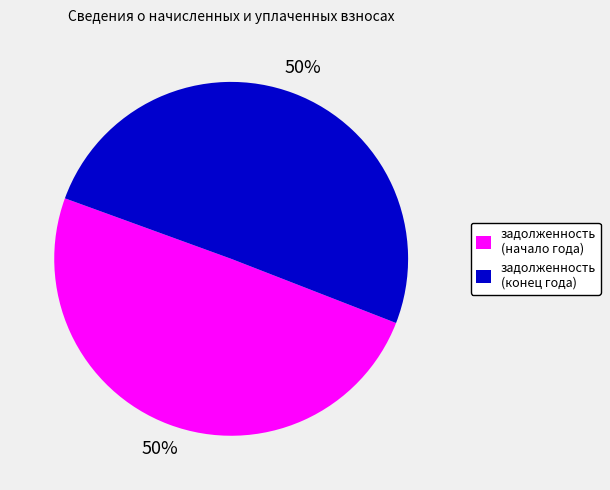

True or false: задолженность (конец года) accounts for 50% of the total.

True